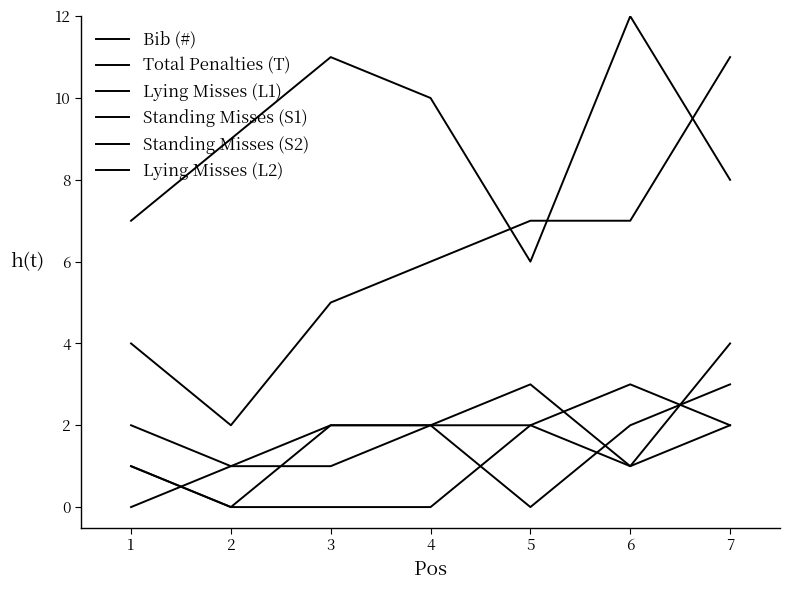

Does the chart display data point markers on the line(s)?

No